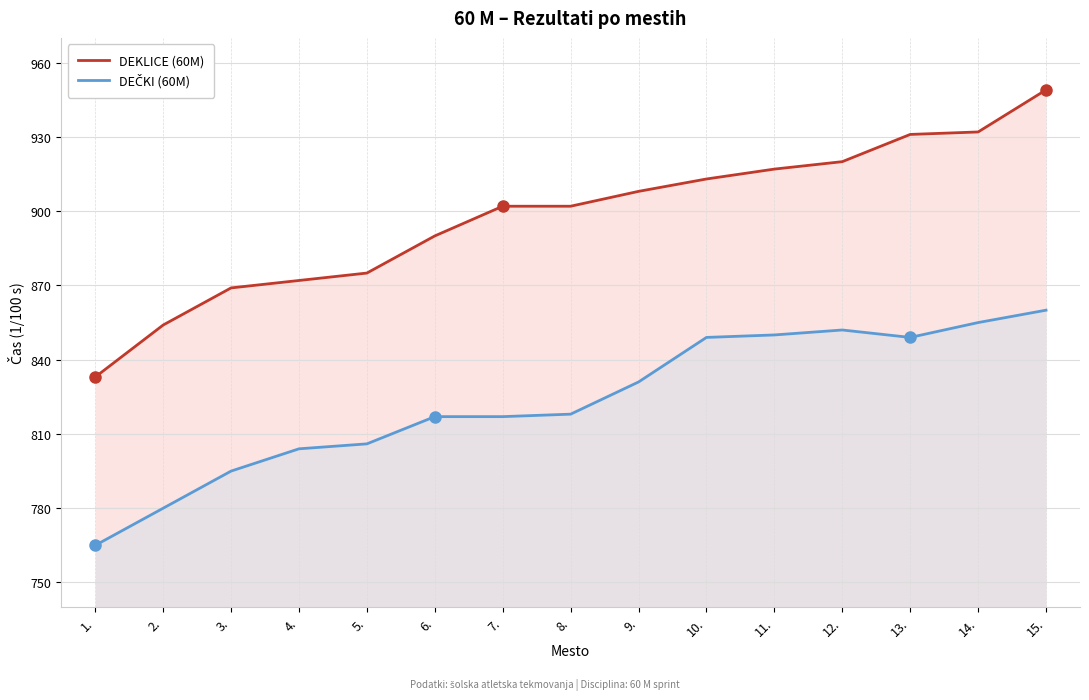

True or false: DEČKI (60M) and DEKLICE (60M) intersect in this chart.

False